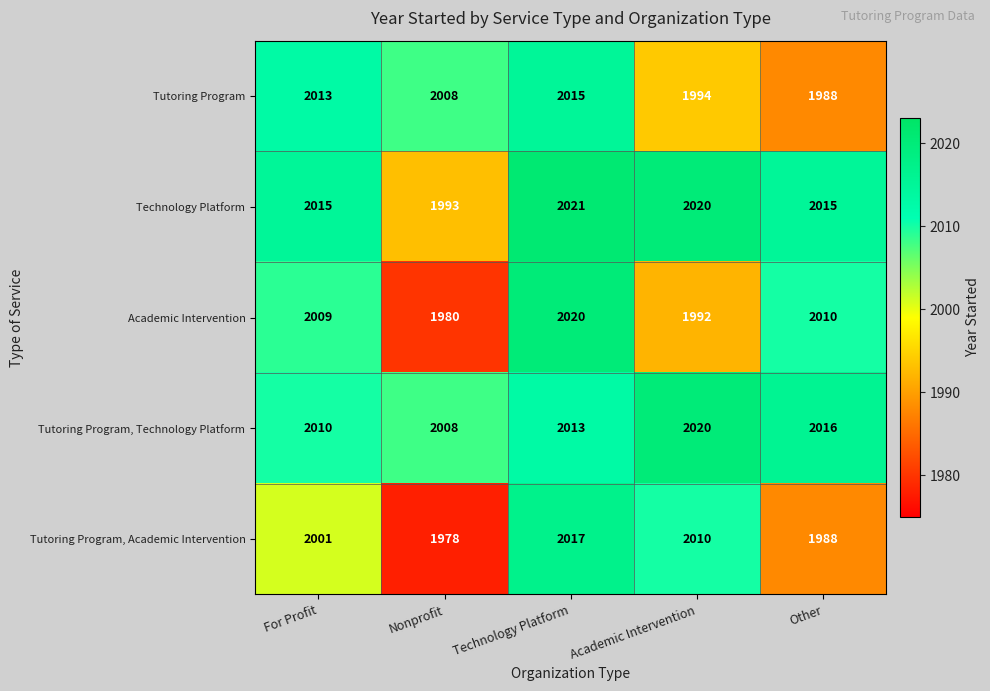

What is the minimum value shown in the chart?

1978